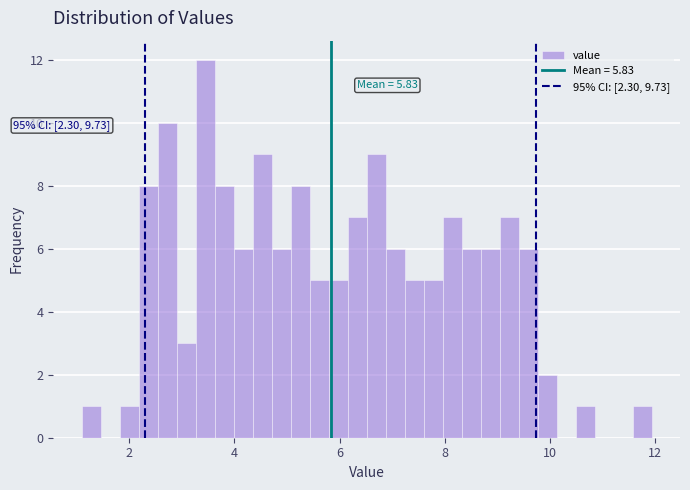

Read against the x-axis, roughly where is the centre of the tallest bar?

3.4